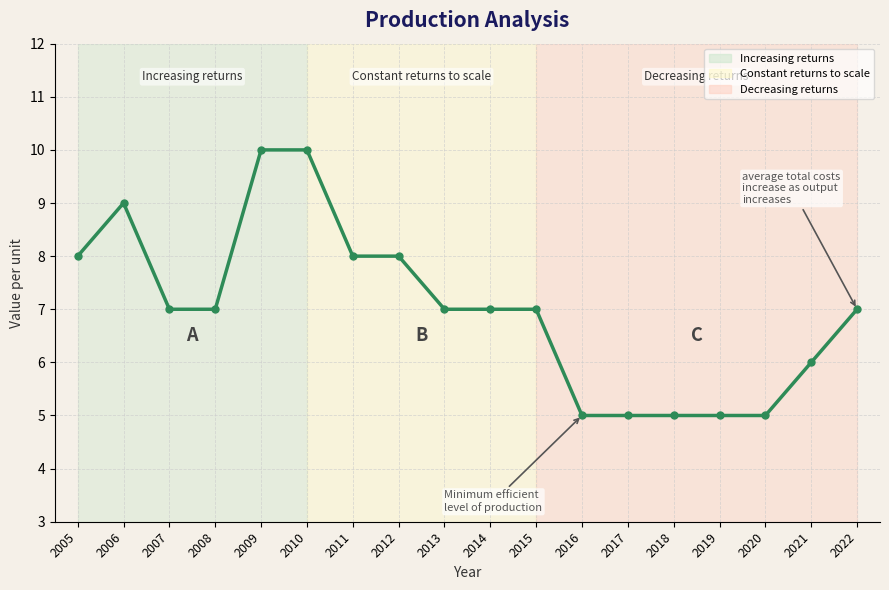

Between 2017 and 2021, which is larger?

2021